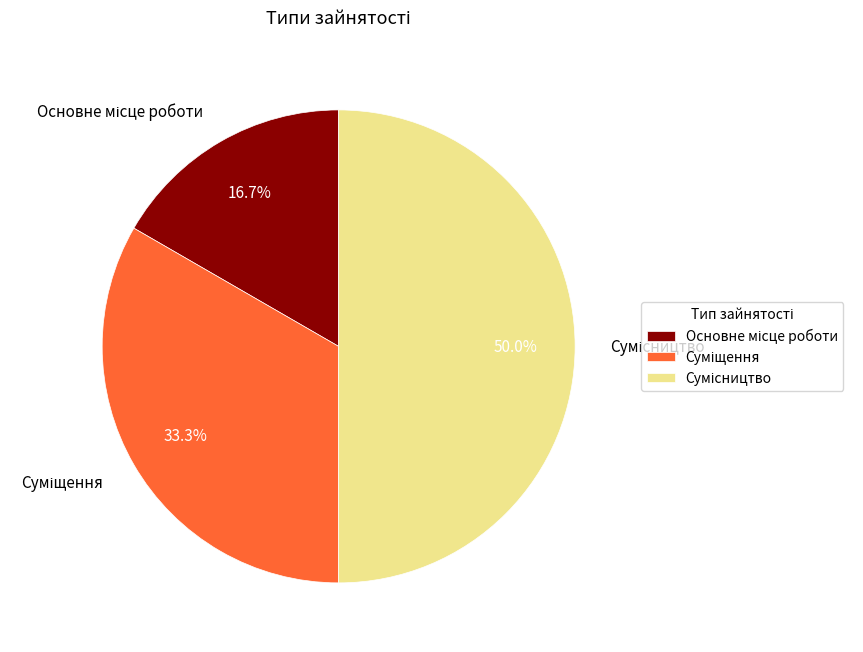

Which category has the biggest portion of the pie?

Сумісництво